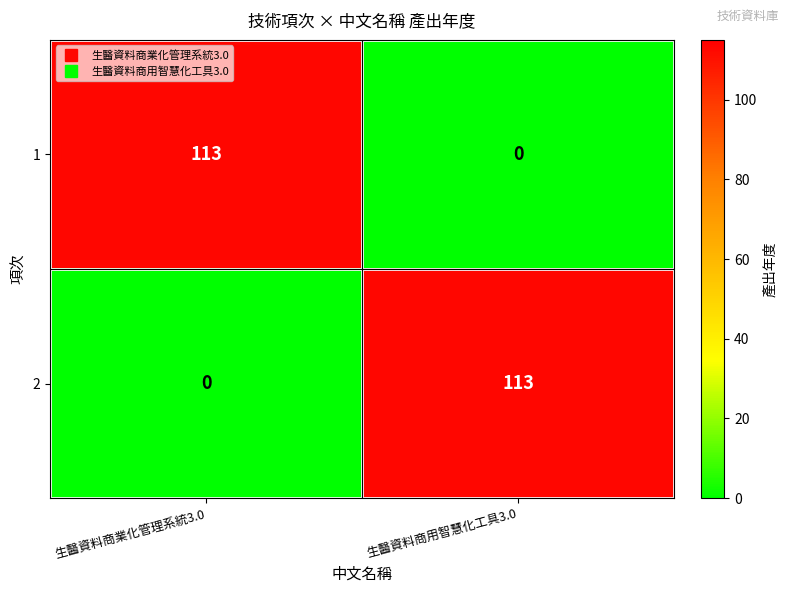

How many data points does each series have?

2